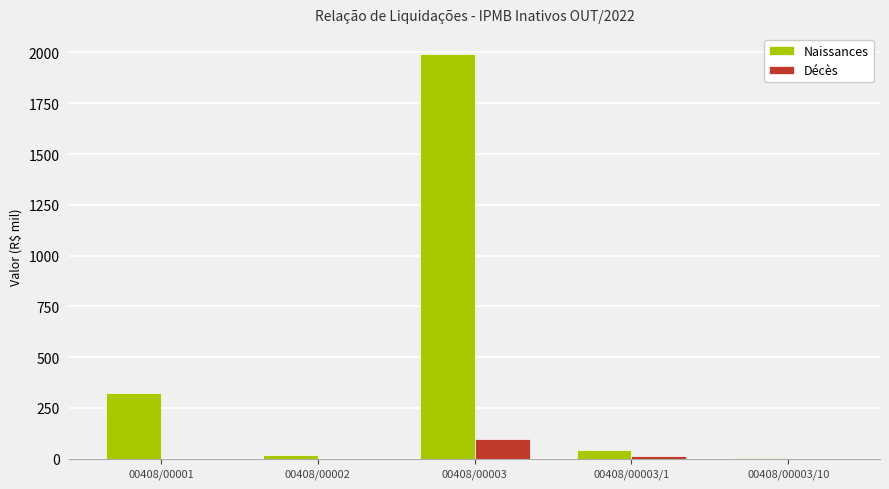

Count the number of categories in the chart.

5